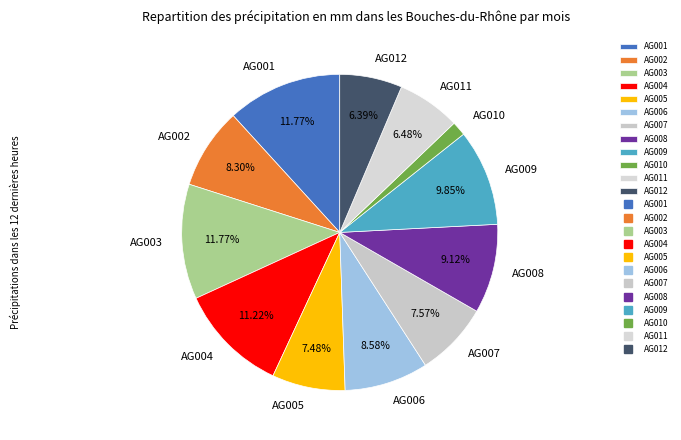

To the nearest percent, what is the combined percentage of AG005 and AG004?

19%